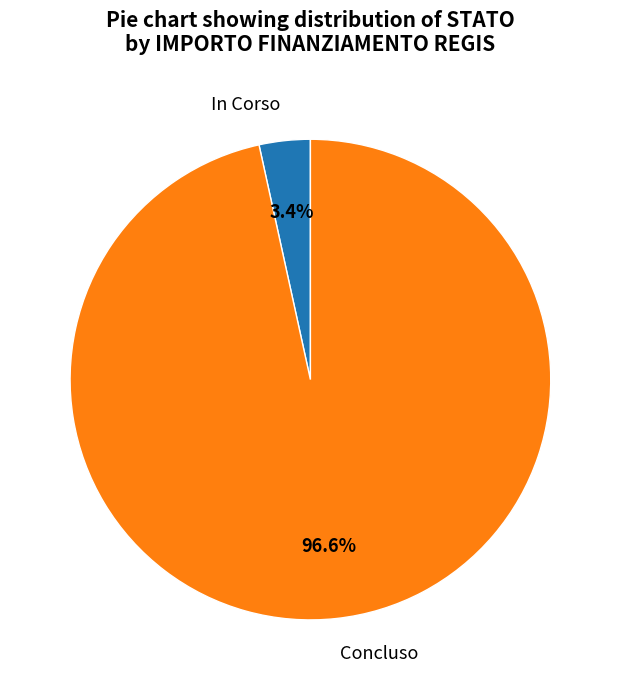

What portion of the pie excludes In Corso?

96.6%